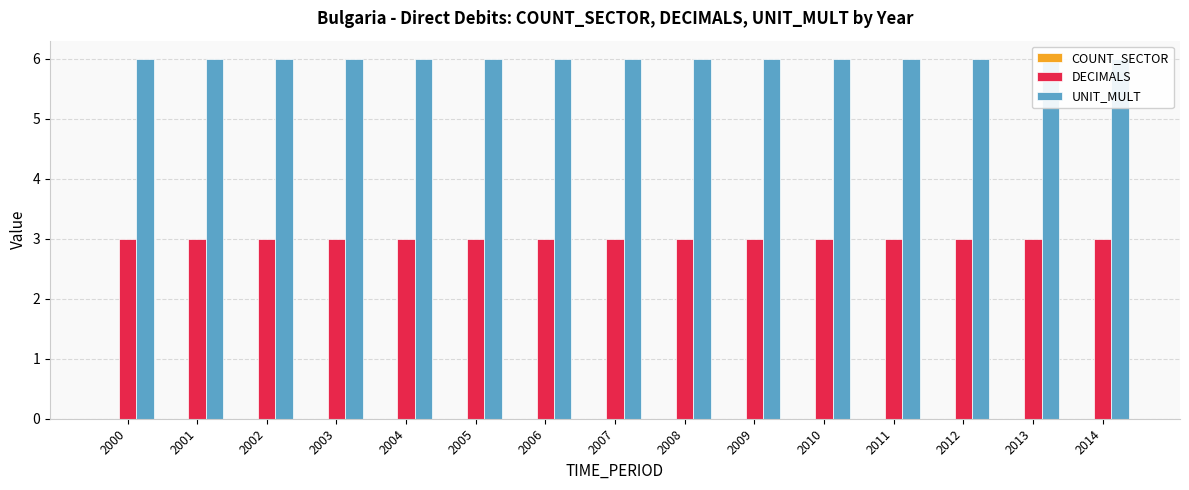

What is the sum of the DECIMALS values at 2012 and 2002?

6